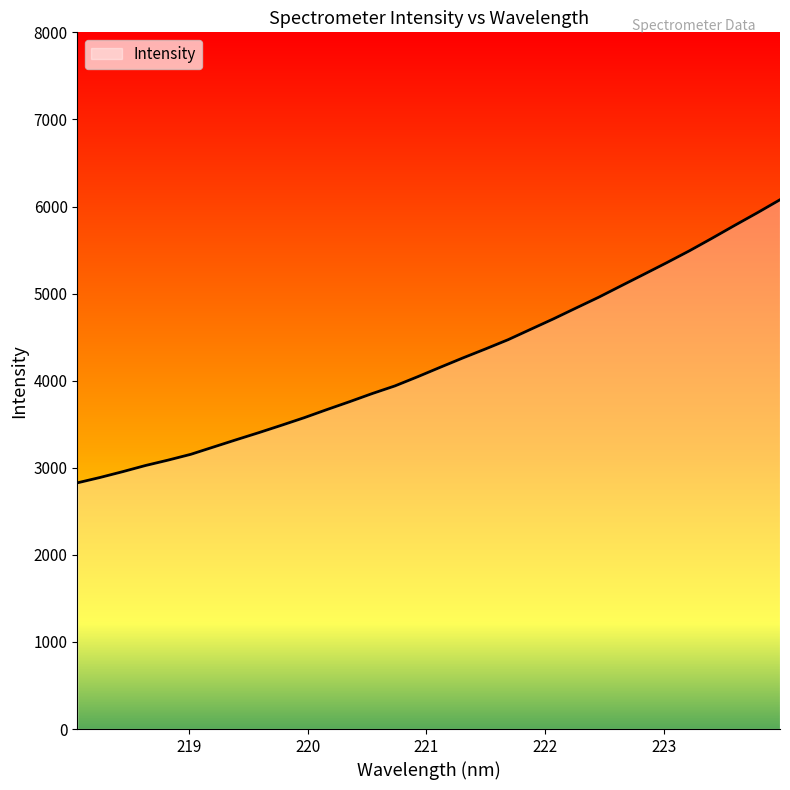

What is the difference between the maximum and minimum values?

3250.6